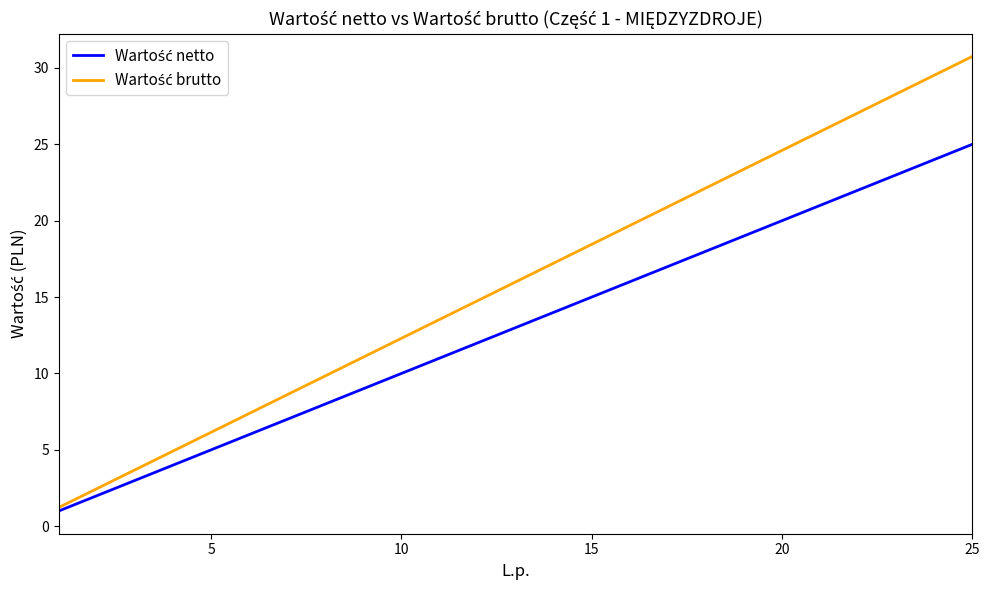

What is the minimum value shown in the chart?

1.0